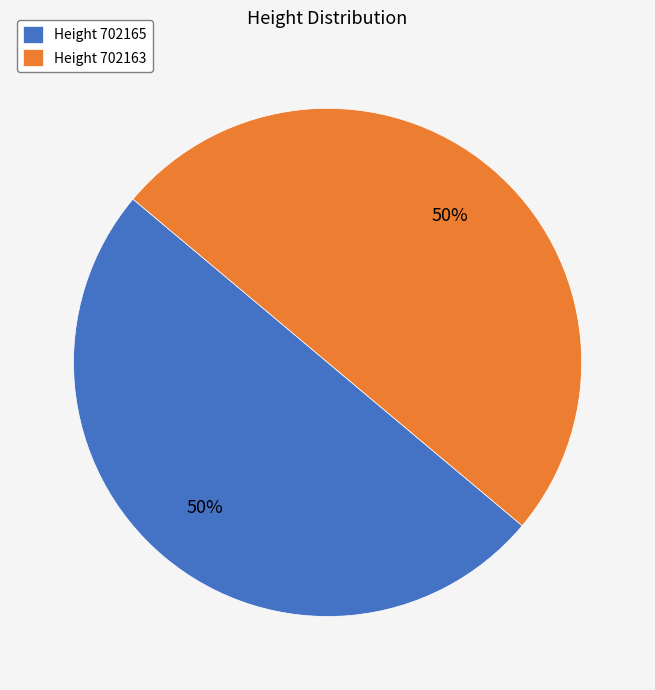

Do Height 702163 and Height 702165 together represent more than half of the pie?

Yes